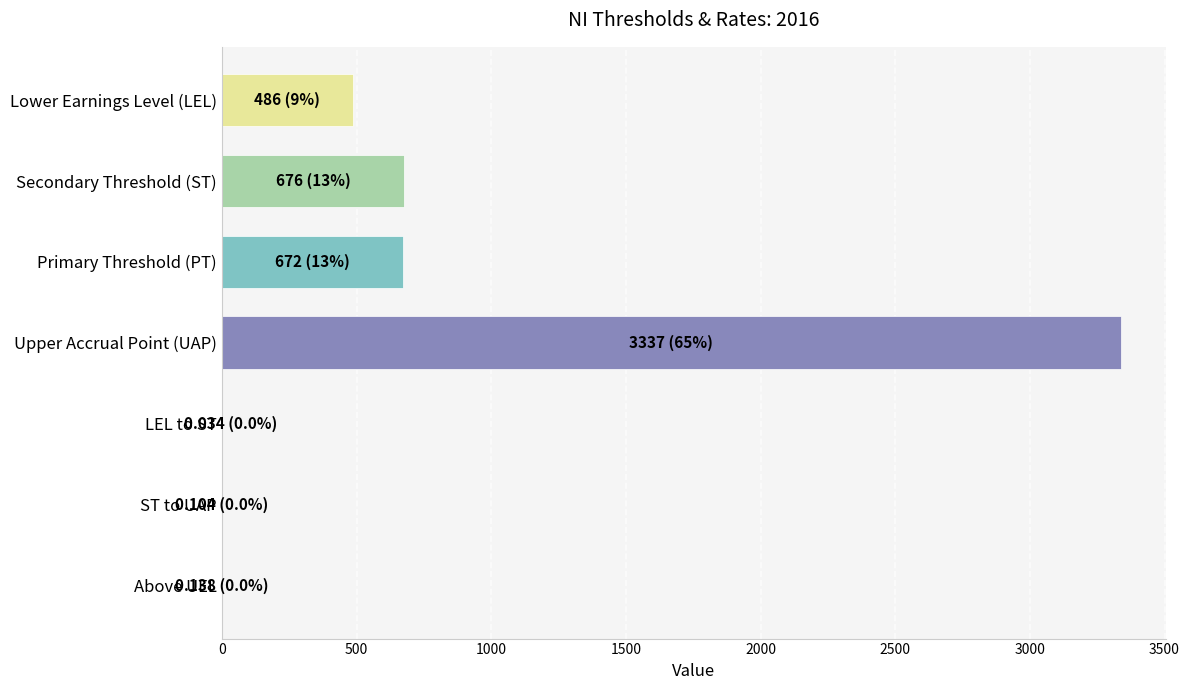

The chart shows a value of 3337.0 at Upper Accrual Point (UAP). True or false?

True